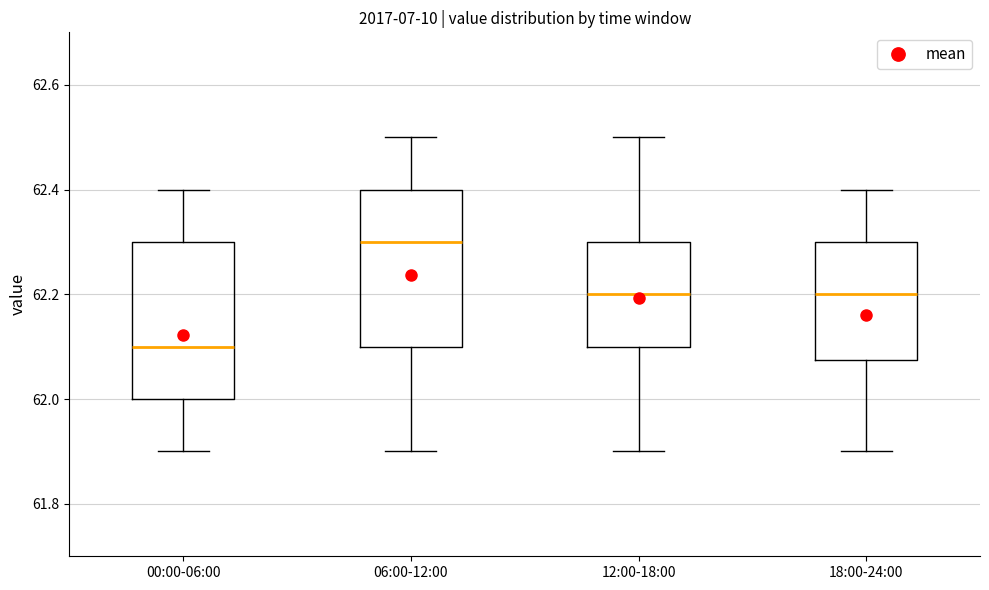

Reading left to right, transcribe this box plot: for each box, give where its median line is, the range the box spans, and where its two whiskers end, as read against the y-axis. The values are not printed on the chart, so give them approximately, as read against the axis.

00:00-06:00: median 62.10, box 62.00 to 62.30, whiskers 61.90 to 62.40
06:00-12:00: median 62.30, box 62.10 to 62.40, whiskers 61.90 to 62.50
12:00-18:00: median 62.20, box 62.10 to 62.30, whiskers 61.90 to 62.50
18:00-24:00: median 62.20, box 62.08 to 62.30, whiskers 61.90 to 62.40